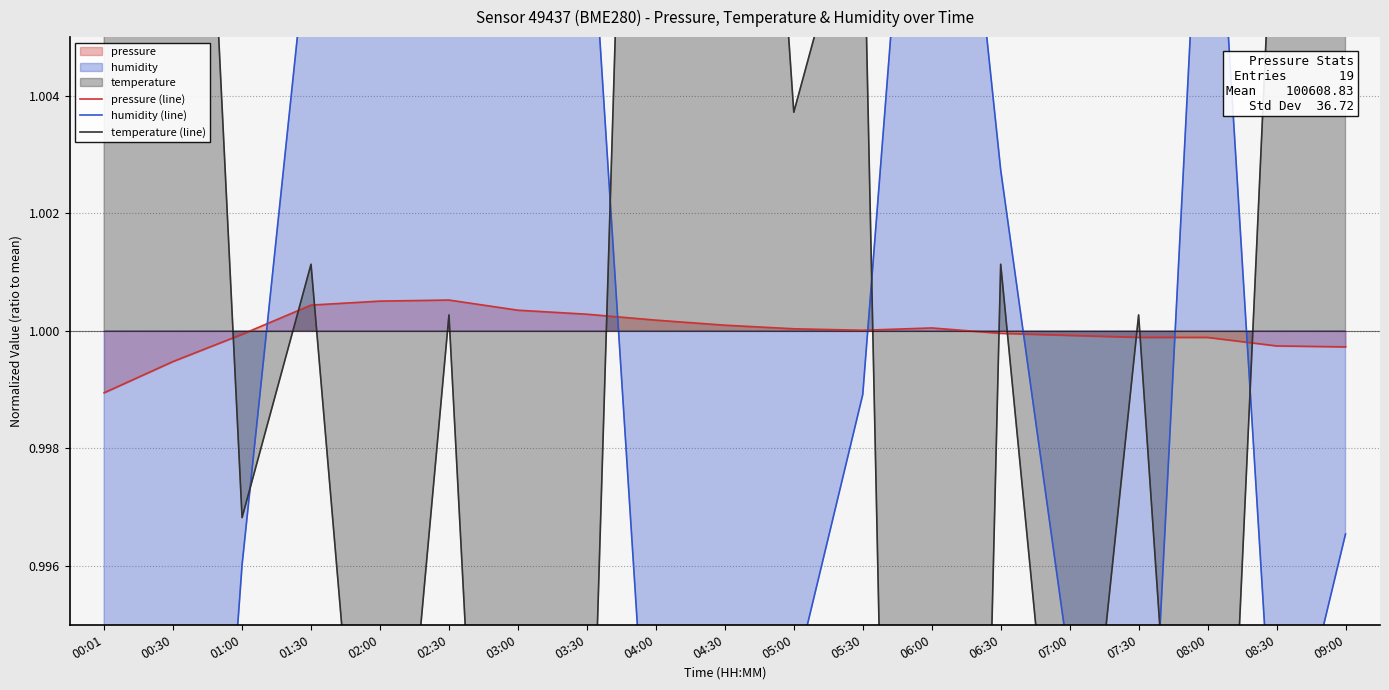

How many values in the temperature (line) series are below 1?

7